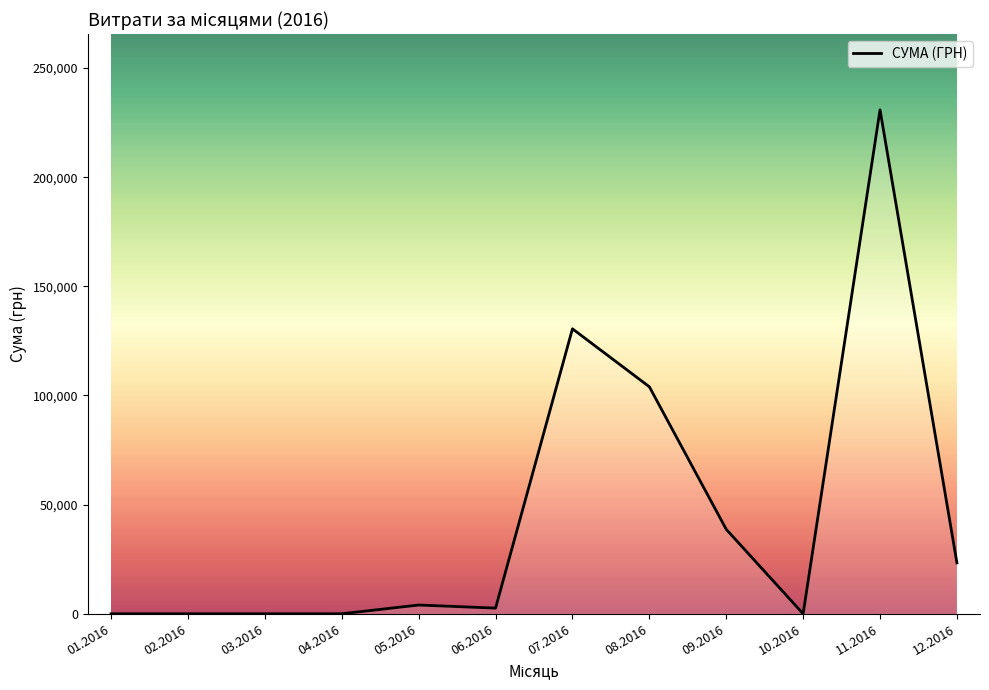

At which label does the data first exceed 4007?

05.2016